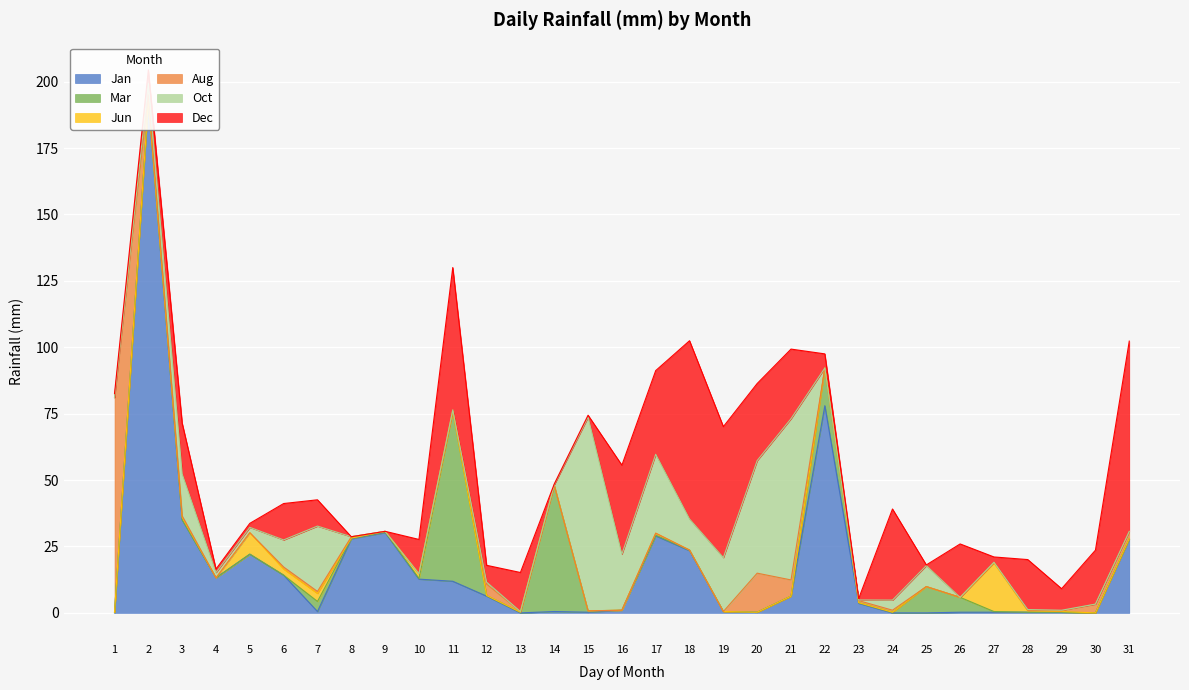

Reading left to right, what are all the values shown in this chart?

Jan: 0.0	192.8	35.0	13.2	22.1	14.2	0.5	27.9	30.2	12.7	11.9	6.3	0.0	0.5	0.2	1.0	29.0	23.4	0.5	0.2	6.3	78.0	3.6	0.0	0.0	0.2	0.2	0.2	0.2	0.0	27.7
Mar: 0.2	0.2	0.0	0.0	0.0	0.0	3.8	0.2	0.2	0.2	64.0	0.2	0.2	47.5	0.5	0.0	0.2	0.2	0.0	0.0	0.0	14.2	0.2	0.2	9.9	5.6	0.2	0.0	0.0	0.0	0.2
Jun: 0.0	0.0	1.0	0.0	8.1	2.3	3.0	0.0	0.2	1.8	0.0	0.0	0.0	0.0	0.0	0.0	0.8	0.0	0.0	0.0	0.0	0.0	0.0	0.0	0.0	0.0	18.3	0.5	0.2	0.0	0.0
Aug: 80.8	2.0	0.5	0.0	0.0	0.8	0.8	0.5	0.0	0.0	0.5	4.3	0.2	0.0	0.0	0.0	0.0	0.0	0.0	14.7	6.1	0.0	0.8	0.8	0.0	0.0	0.2	0.2	0.2	3.3	2.5
Oct: 0.0	4.3	15.8	2.0	2.0	10.2	24.6	0.0	0.0	0.0	0.0	0.8	0.0	0.2	72.9	21.1	29.7	11.7	20.3	42.4	60.7	0.0	0.2	3.8	7.9	0.0	0.0	0.2	0.2	0.0	0.2
Dec: 1.5	5.1	19.1	1.3	1.5	13.7	9.9	0.0	0.0	12.9	53.6	6.3	14.7	0.2	0.8	33.5	31.5	67.1	49.3	29.0	26.2	5.3	0.5	34.3	0.2	20.1	2.0	18.8	8.1	20.3	71.6